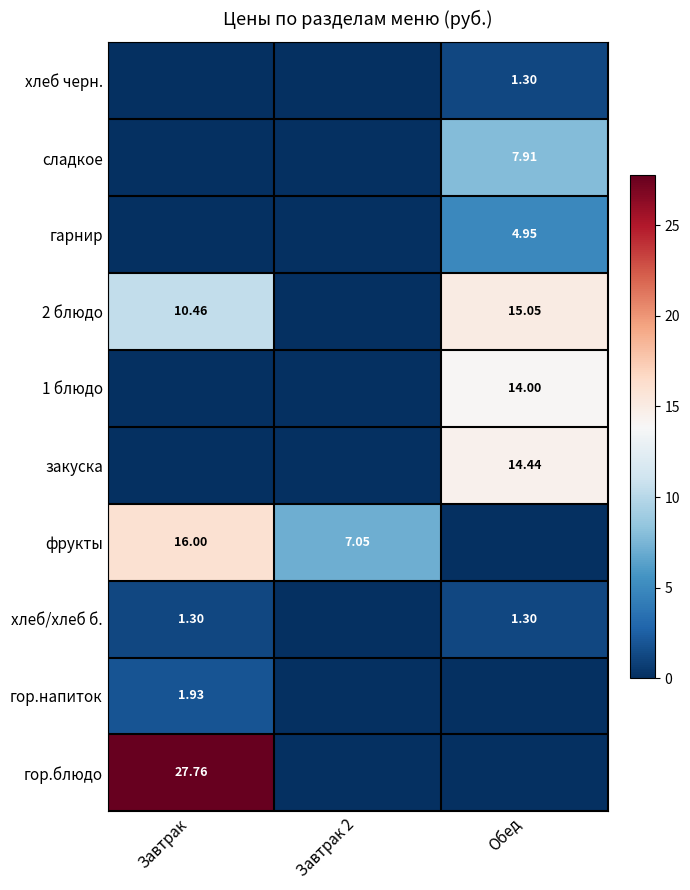

The value of гор.блюдо at Завтрак 2 is 0.0. True or false?

True